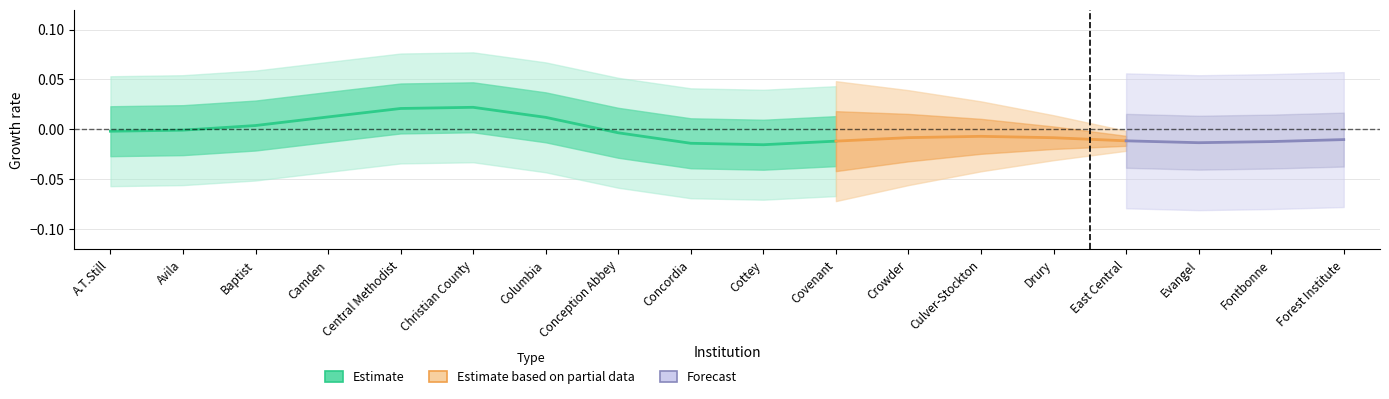

Rank the categories by value from highest to lowest.

Christian County, Central Methodist, Camden, Columbia, Baptist, Avila, A.T.Still, Conception Abbey, Covenant, Concordia, Cottey